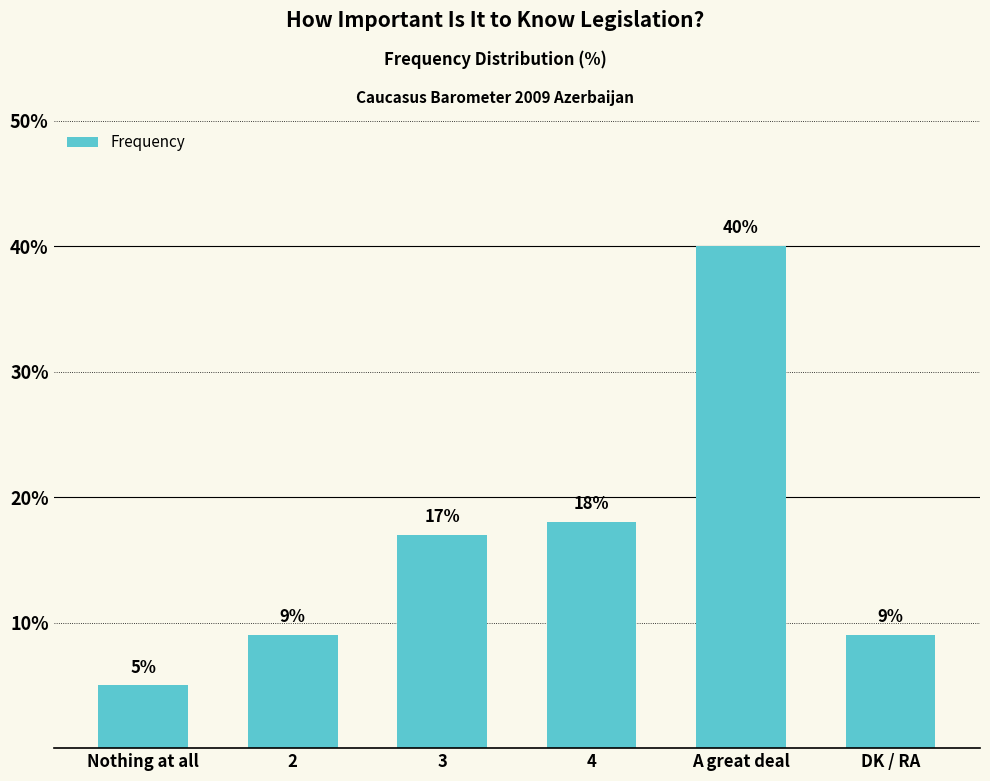

Reading left to right, list all the values displayed in this chart.

Nothing at all=5	2=9	3=17	4=18	A great deal=40	DK / RA=9